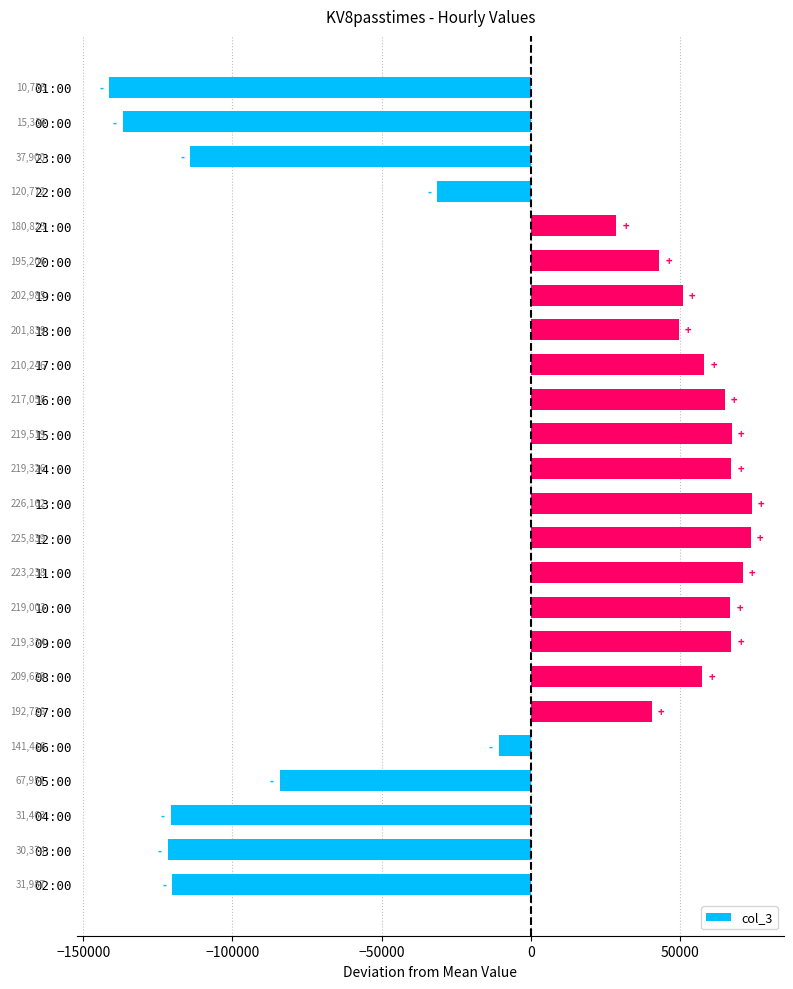

Does the chart contain any negative values?

Yes